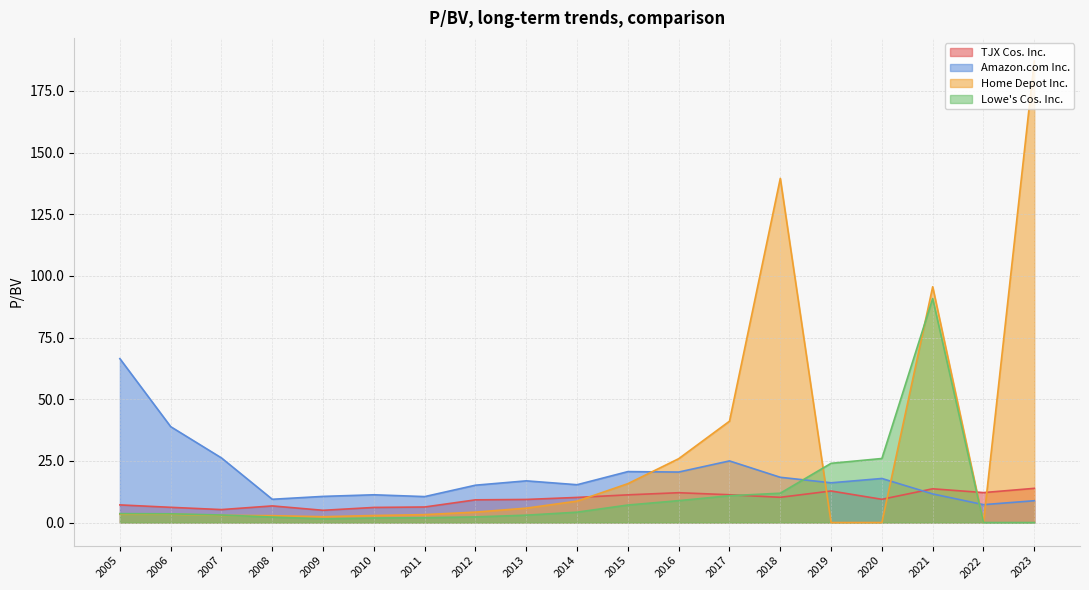

What is the average value of the Home Depot Inc. series?

28.7